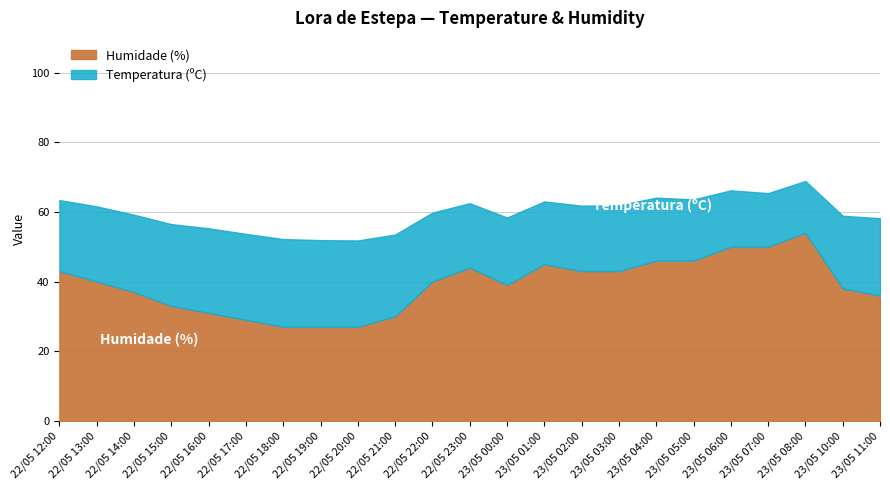

Count the number of data series in this chart.

2